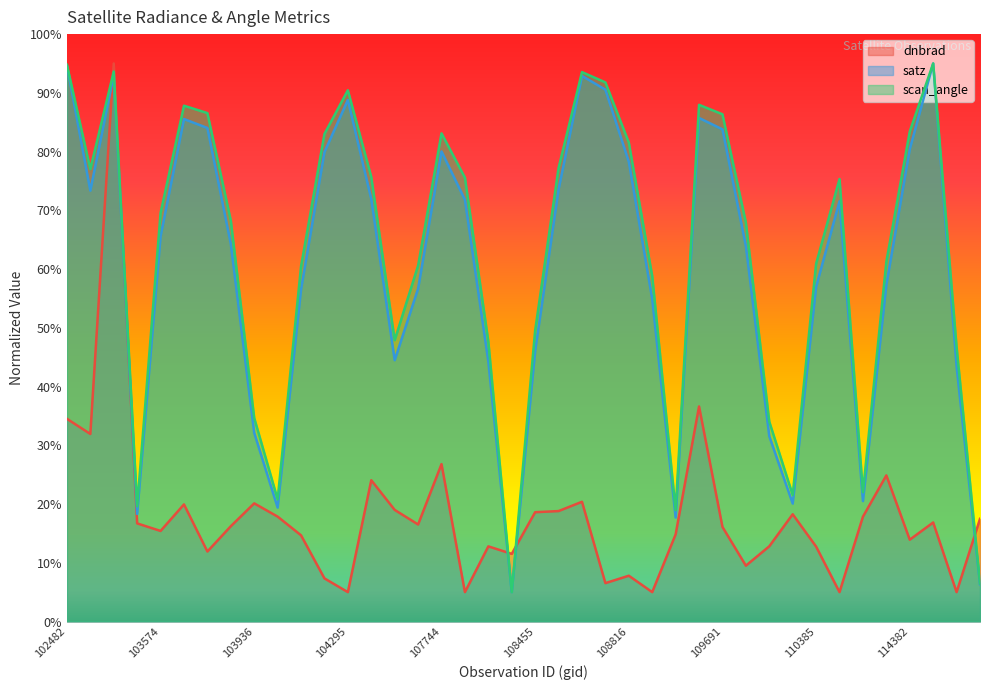

How many interior local valleys does the dnbrad series have?

13